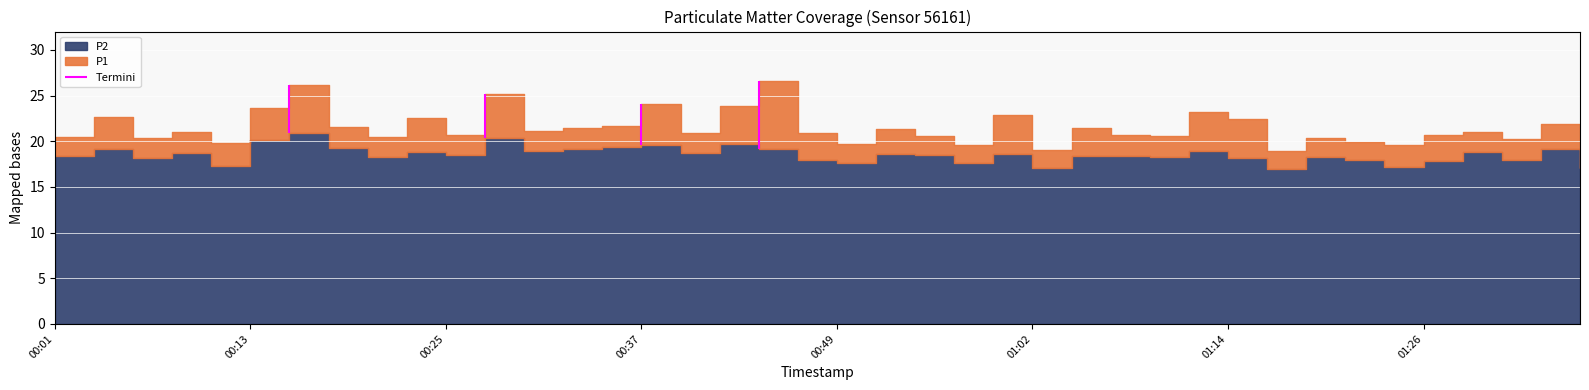

What is the difference between the maximum and minimum values in the P1 series?

7.7